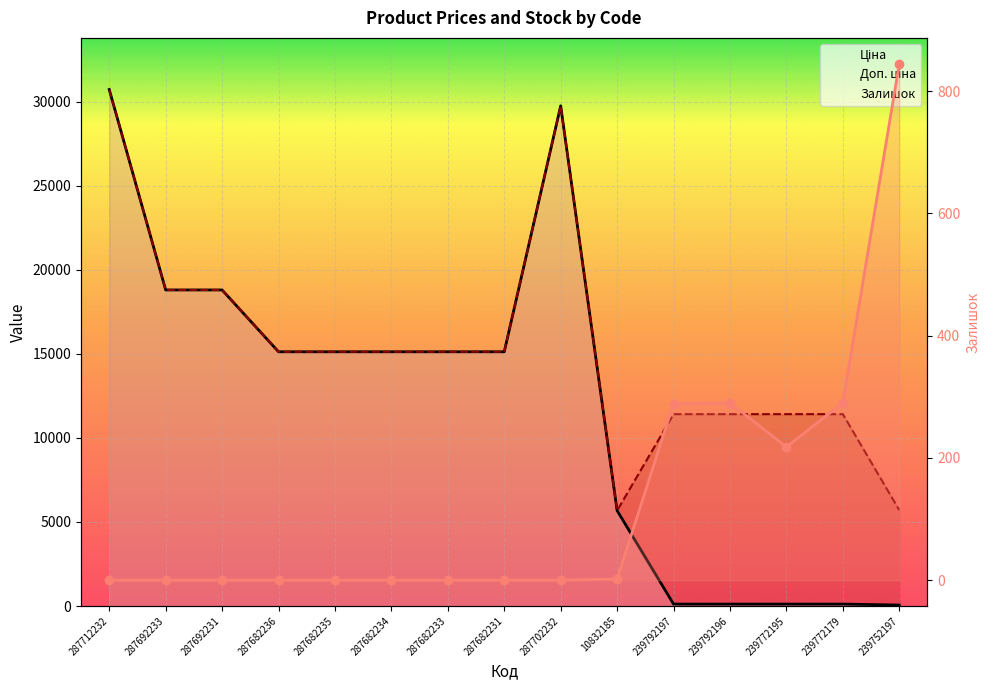

True or false: Залишок and Ціна intersect in this chart.

True